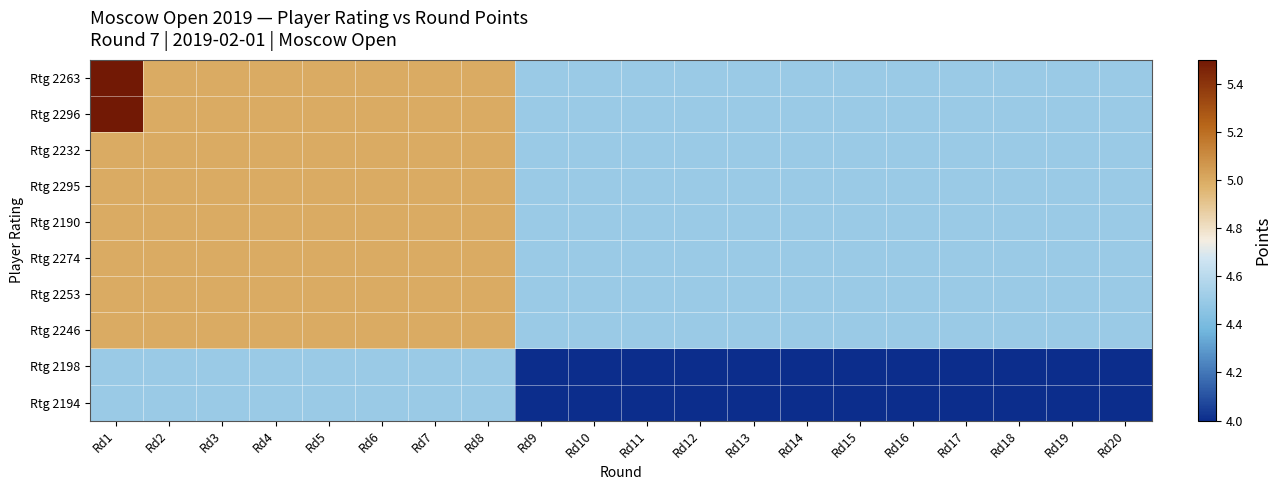

Reading left to right, transcribe all the data shown in this chart.

Rtg 2263: Rd1=5.5	Rd2=5.0	Rd3=5.0	Rd4=5.0	Rd5=5.0	Rd6=5.0	Rd7=5.0	Rd8=5.0	Rd9=4.5	Rd10=4.5	Rd11=4.5	Rd12=4.5	Rd13=4.5	Rd14=4.5	Rd15=4.5	Rd16=4.5	Rd17=4.5	Rd18=4.5	Rd19=4.5	Rd20=4.5
Rtg 2296: Rd1=5.5	Rd2=5.0	Rd3=5.0	Rd4=5.0	Rd5=5.0	Rd6=5.0	Rd7=5.0	Rd8=5.0	Rd9=4.5	Rd10=4.5	Rd11=4.5	Rd12=4.5	Rd13=4.5	Rd14=4.5	Rd15=4.5	Rd16=4.5	Rd17=4.5	Rd18=4.5	Rd19=4.5	Rd20=4.5
Rtg 2232: Rd1=5.0	Rd2=5.0	Rd3=5.0	Rd4=5.0	Rd5=5.0	Rd6=5.0	Rd7=5.0	Rd8=5.0	Rd9=4.5	Rd10=4.5	Rd11=4.5	Rd12=4.5	Rd13=4.5	Rd14=4.5	Rd15=4.5	Rd16=4.5	Rd17=4.5	Rd18=4.5	Rd19=4.5	Rd20=4.5
Rtg 2295: Rd1=5.0	Rd2=5.0	Rd3=5.0	Rd4=5.0	Rd5=5.0	Rd6=5.0	Rd7=5.0	Rd8=5.0	Rd9=4.5	Rd10=4.5	Rd11=4.5	Rd12=4.5	Rd13=4.5	Rd14=4.5	Rd15=4.5	Rd16=4.5	Rd17=4.5	Rd18=4.5	Rd19=4.5	Rd20=4.5
Rtg 2190: Rd1=5.0	Rd2=5.0	Rd3=5.0	Rd4=5.0	Rd5=5.0	Rd6=5.0	Rd7=5.0	Rd8=5.0	Rd9=4.5	Rd10=4.5	Rd11=4.5	Rd12=4.5	Rd13=4.5	Rd14=4.5	Rd15=4.5	Rd16=4.5	Rd17=4.5	Rd18=4.5	Rd19=4.5	Rd20=4.5
Rtg 2274: Rd1=5.0	Rd2=5.0	Rd3=5.0	Rd4=5.0	Rd5=5.0	Rd6=5.0	Rd7=5.0	Rd8=5.0	Rd9=4.5	Rd10=4.5	Rd11=4.5	Rd12=4.5	Rd13=4.5	Rd14=4.5	Rd15=4.5	Rd16=4.5	Rd17=4.5	Rd18=4.5	Rd19=4.5	Rd20=4.5
Rtg 2253: Rd1=5.0	Rd2=5.0	Rd3=5.0	Rd4=5.0	Rd5=5.0	Rd6=5.0	Rd7=5.0	Rd8=5.0	Rd9=4.5	Rd10=4.5	Rd11=4.5	Rd12=4.5	Rd13=4.5	Rd14=4.5	Rd15=4.5	Rd16=4.5	Rd17=4.5	Rd18=4.5	Rd19=4.5	Rd20=4.5
Rtg 2246: Rd1=5.0	Rd2=5.0	Rd3=5.0	Rd4=5.0	Rd5=5.0	Rd6=5.0	Rd7=5.0	Rd8=5.0	Rd9=4.5	Rd10=4.5	Rd11=4.5	Rd12=4.5	Rd13=4.5	Rd14=4.5	Rd15=4.5	Rd16=4.5	Rd17=4.5	Rd18=4.5	Rd19=4.5	Rd20=4.5
Rtg 2198: Rd1=4.5	Rd2=4.5	Rd3=4.5	Rd4=4.5	Rd5=4.5	Rd6=4.5	Rd7=4.5	Rd8=4.5	Rd9=4.0	Rd10=4.0	Rd11=4.0	Rd12=4.0	Rd13=4.0	Rd14=4.0	Rd15=4.0	Rd16=4.0	Rd17=4.0	Rd18=4.0	Rd19=4.0	Rd20=4.0
Rtg 2194: Rd1=4.5	Rd2=4.5	Rd3=4.5	Rd4=4.5	Rd5=4.5	Rd6=4.5	Rd7=4.5	Rd8=4.5	Rd9=4.0	Rd10=4.0	Rd11=4.0	Rd12=4.0	Rd13=4.0	Rd14=4.0	Rd15=4.0	Rd16=4.0	Rd17=4.0	Rd18=4.0	Rd19=4.0	Rd20=4.0